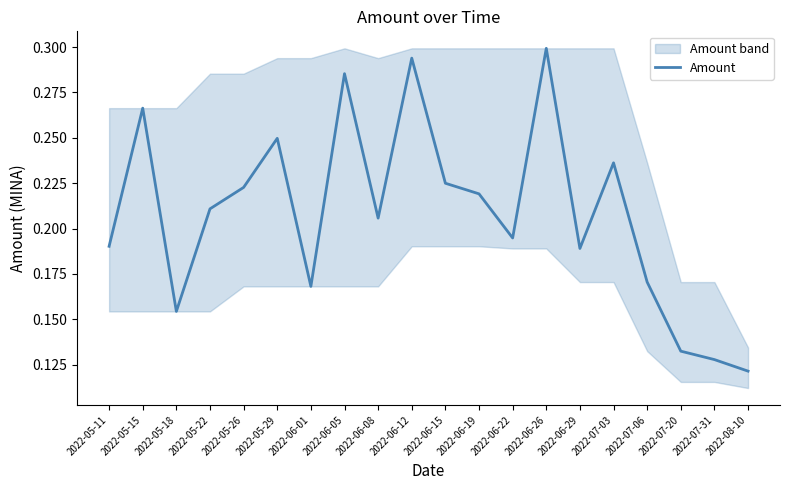

What is the minimum value shown in the chart?

0.1